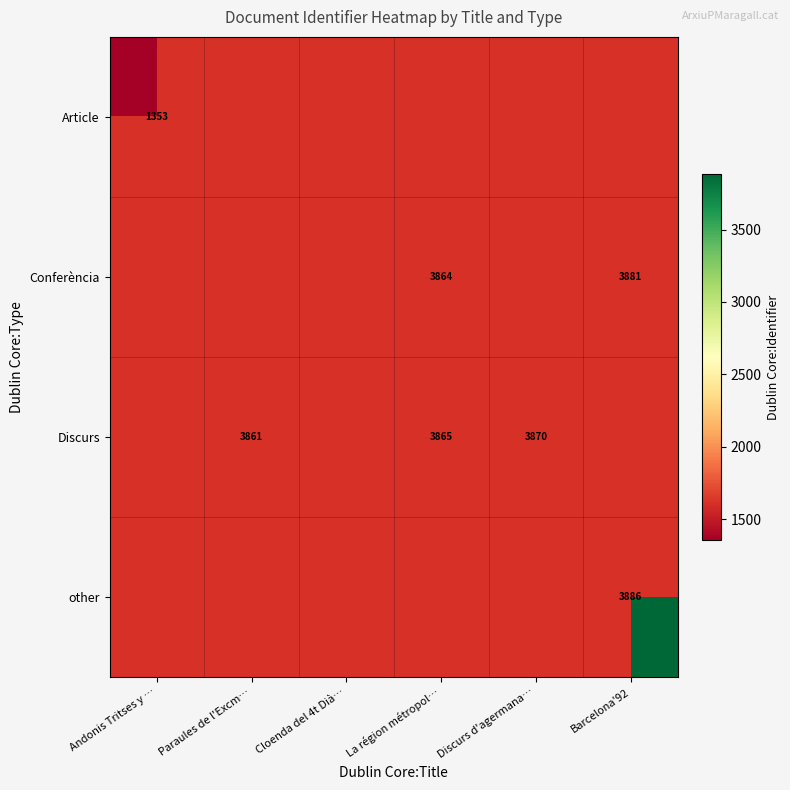

The value of Discurs at Discurs d'agermana… is 5115. True or false?

False